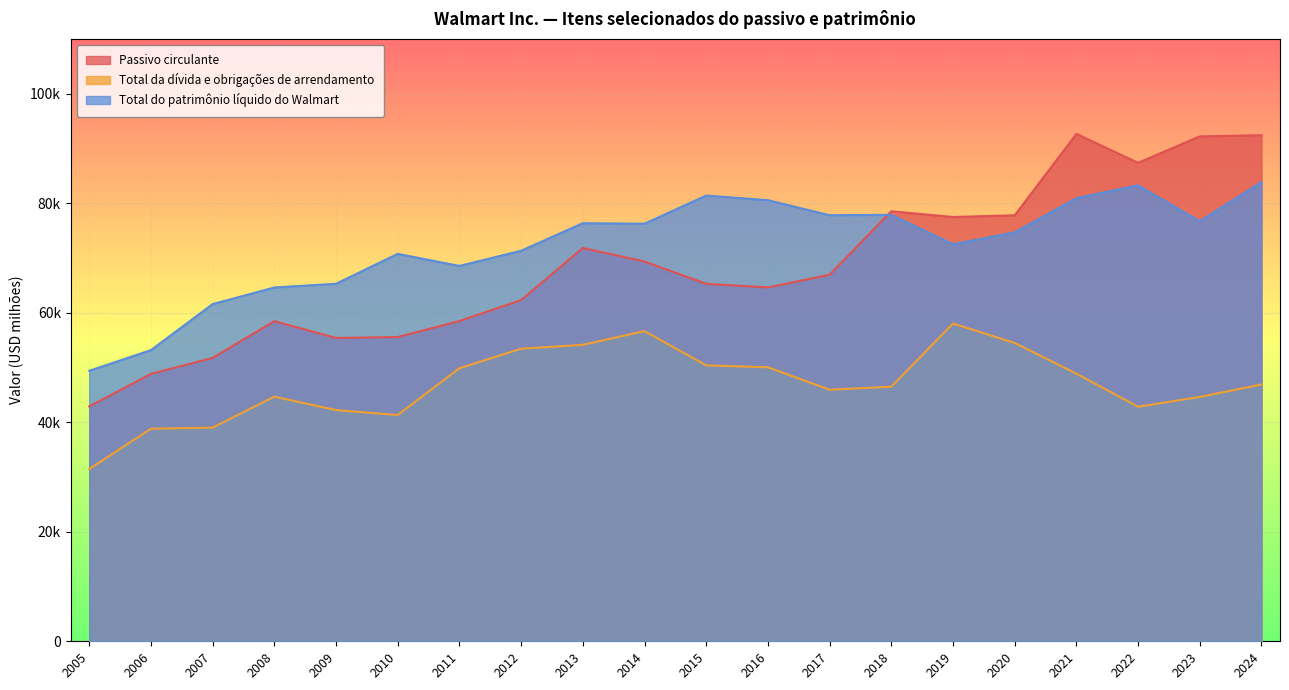

What is the minimum value shown in the chart?

31450